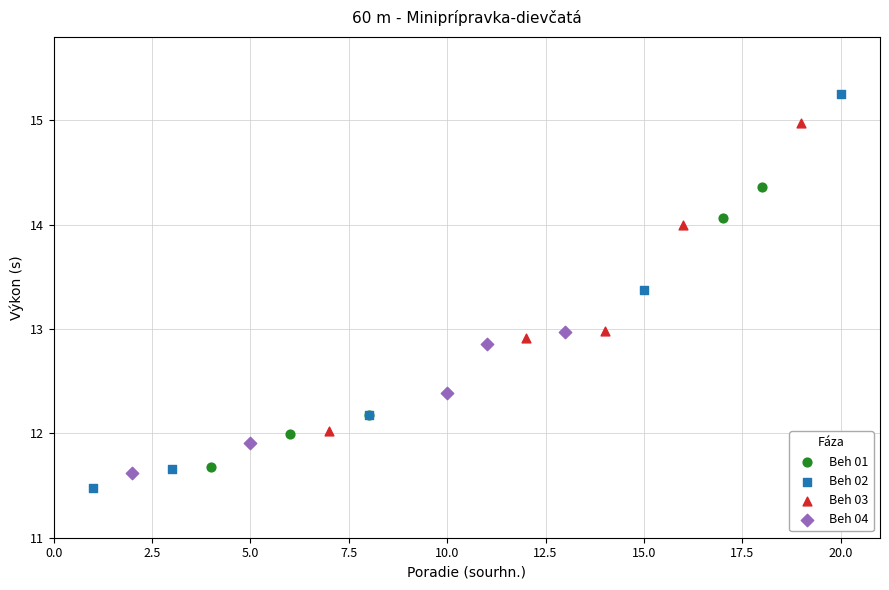

Which series has the widest spread of Y values?

Beh 02